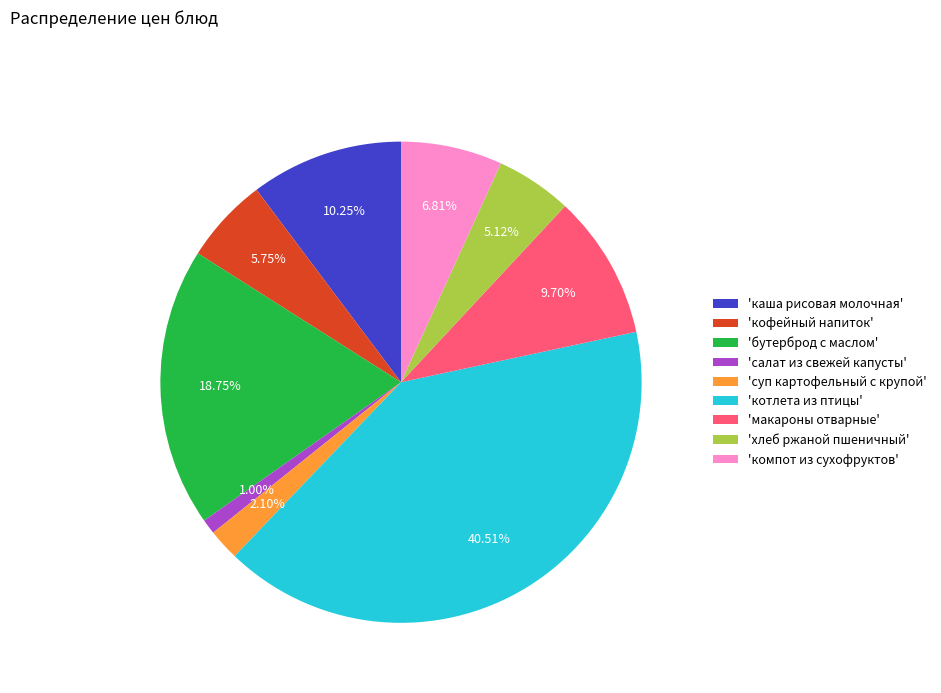

Which has a higher value, 'котлета из птицы' or 'хлеб ржаной пшеничный'?

'котлета из птицы'